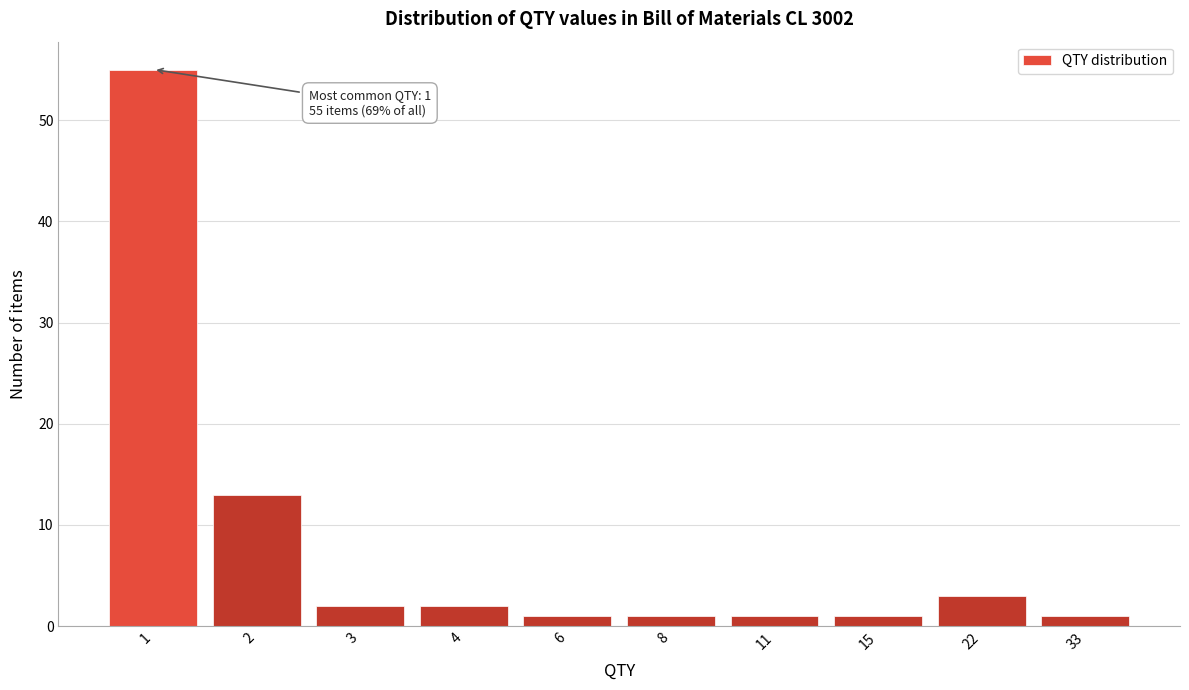

Reading left to right, what are all the values shown in this chart?

1=55	2=13	3=2	4=2	6=1	8=1	11=1	15=1	22=3	33=1